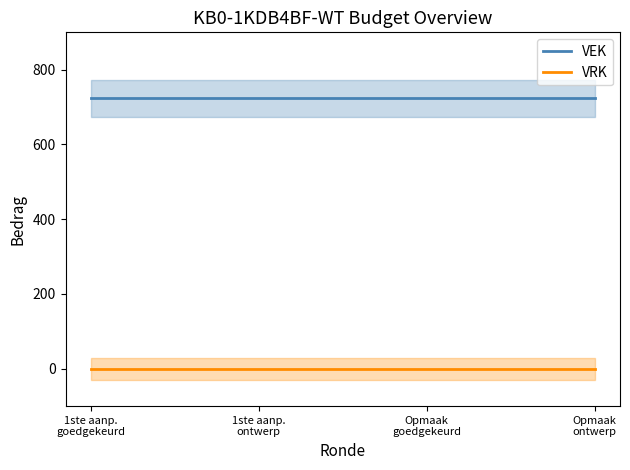

What is the average value of the VEK series?

723